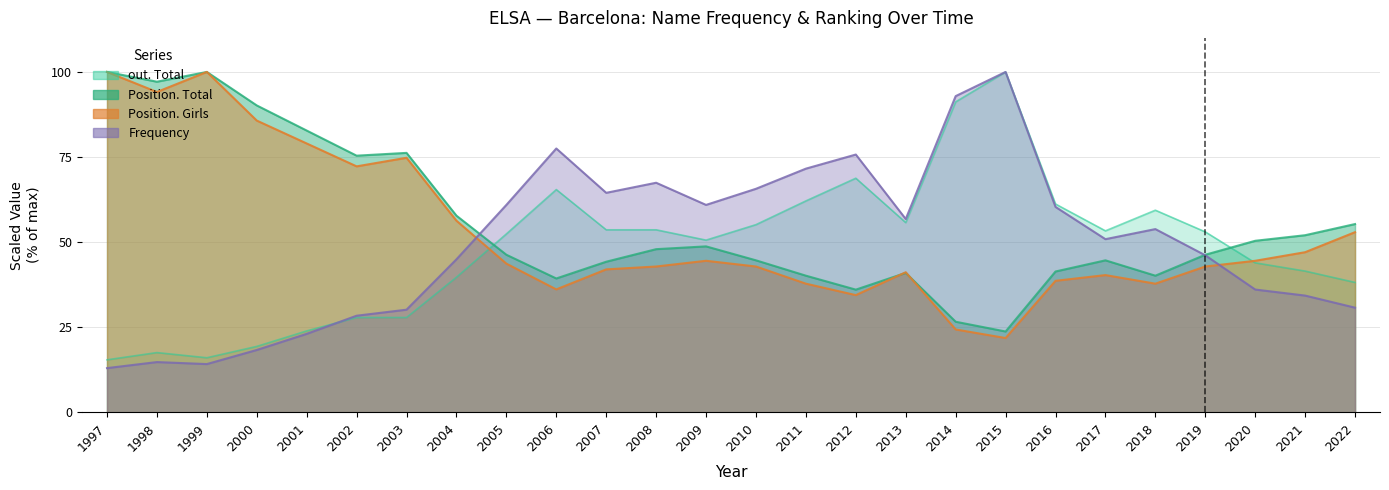

What is the total value across all series at 2017?

189.2